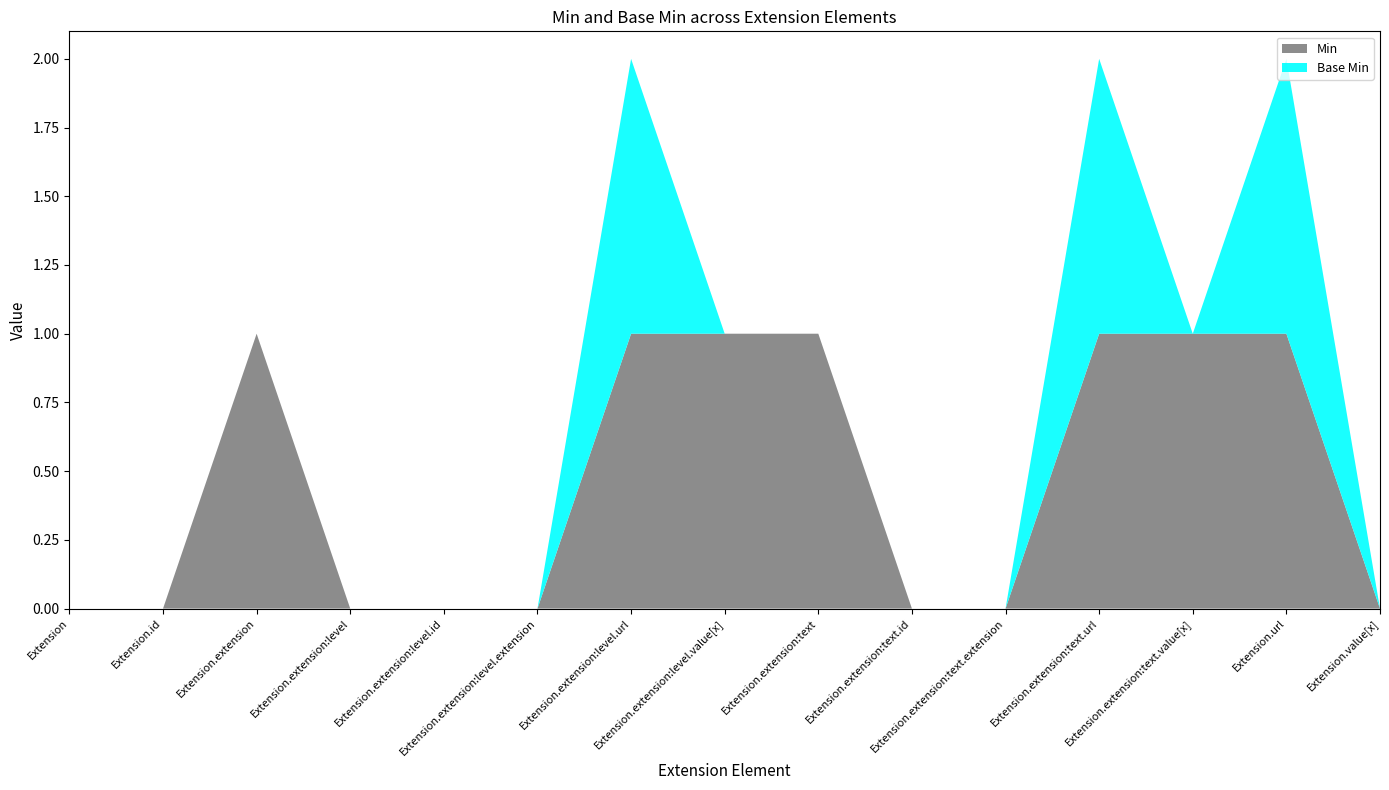

Reading left to right, extract all data points from this chart.

Min: Extension=0	Extension.id=0	Extension.extension=1	Extension.extension:level=0	Extension.extension:level.id=0	Extension.extension:level.extension=0	Extension.extension:level.url=1	Extension.extension:level.value[x]=1	Extension.extension:text=1	Extension.extension:text.id=0	Extension.extension:text.extension=0	Extension.extension:text.url=1	Extension.extension:text.value[x]=1	Extension.url=1	Extension.value[x]=0
Base Min: Extension=0	Extension.id=0	Extension.extension=0	Extension.extension:level=0	Extension.extension:level.id=0	Extension.extension:level.extension=0	Extension.extension:level.url=1	Extension.extension:level.value[x]=0	Extension.extension:text=0	Extension.extension:text.id=0	Extension.extension:text.extension=0	Extension.extension:text.url=1	Extension.extension:text.value[x]=0	Extension.url=1	Extension.value[x]=0